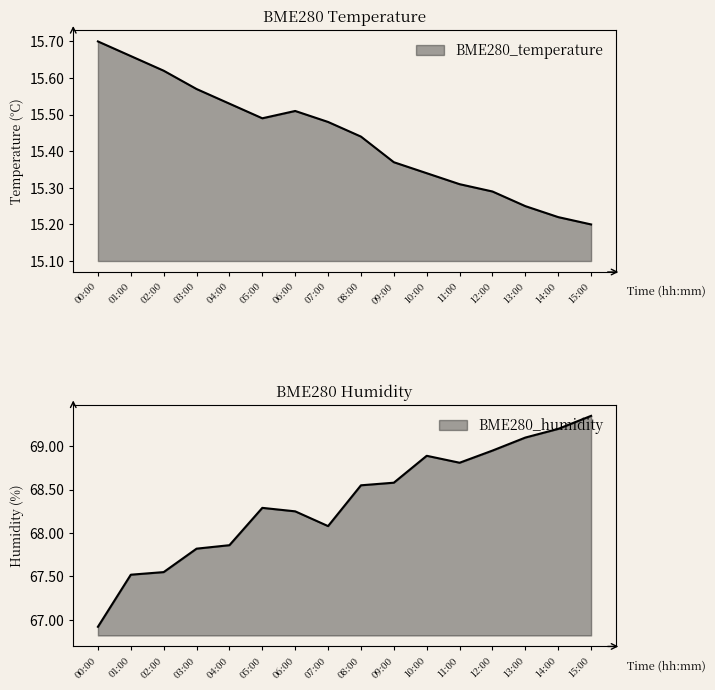

The BME280_humidity series shows 67.5 at 01:00. True or false?

True